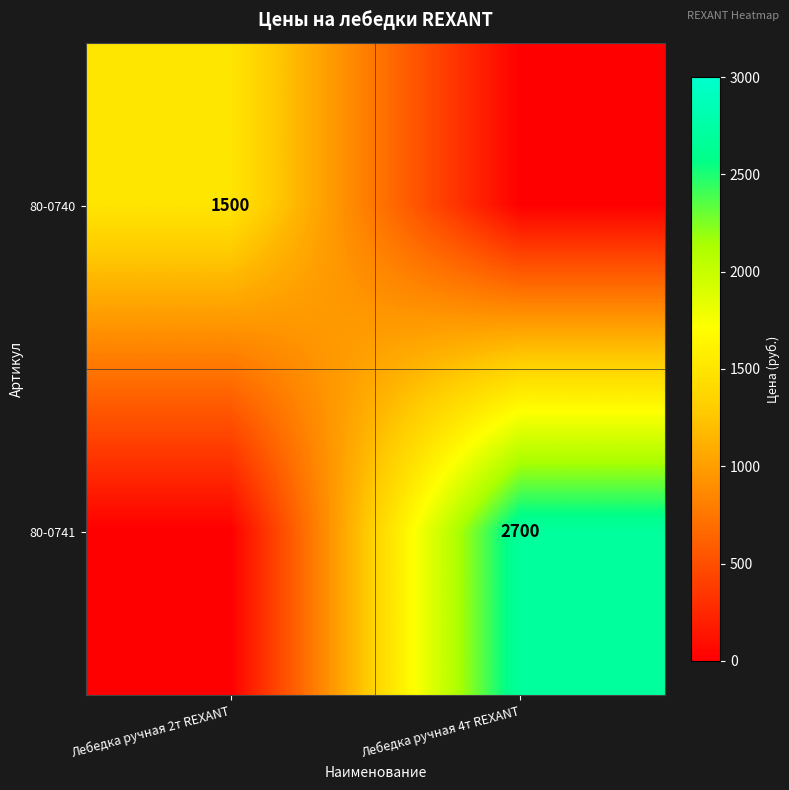

True or false: 80-0741 has a value of 1087 at Лебедка ручная 4т REXANT.

False